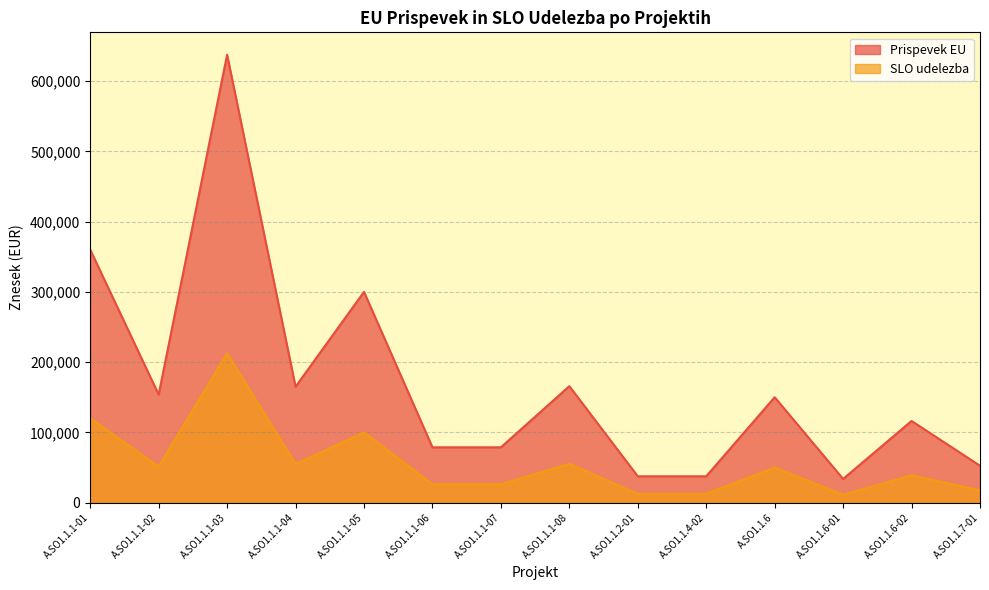

At which category is the sum across all series the highest?

A.SO1.1.1-03